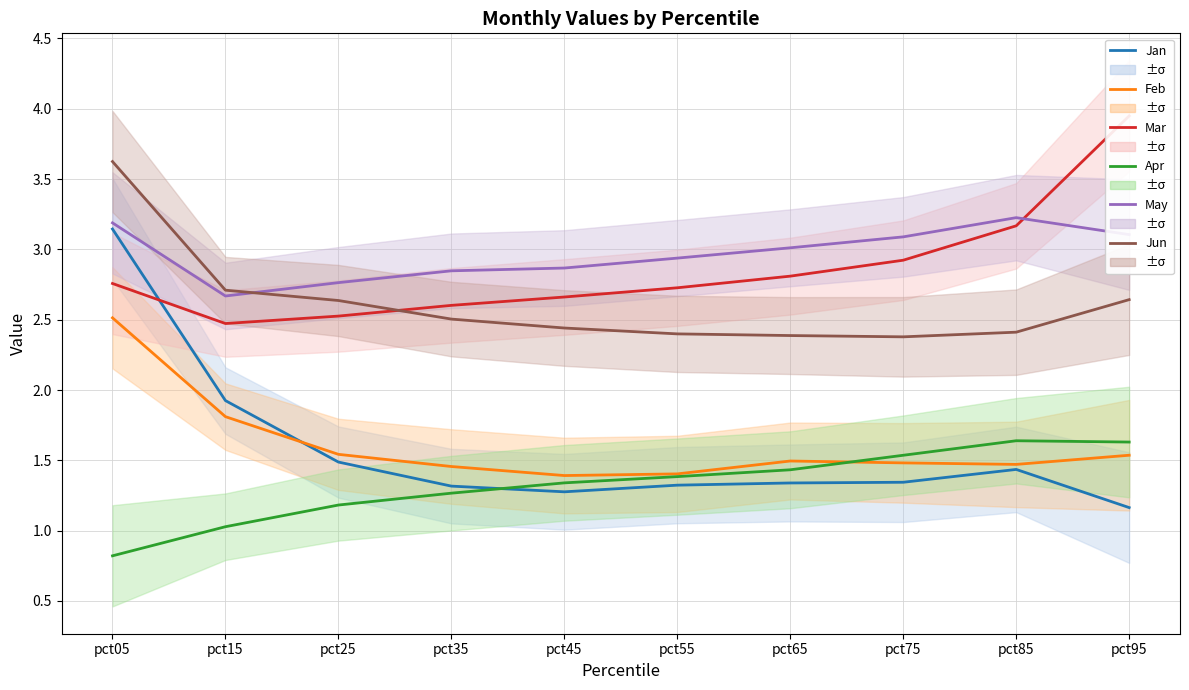

Rank the series by their maximum value, from lowest to highest.

Apr, Feb, Jan, May, Jun, Mar